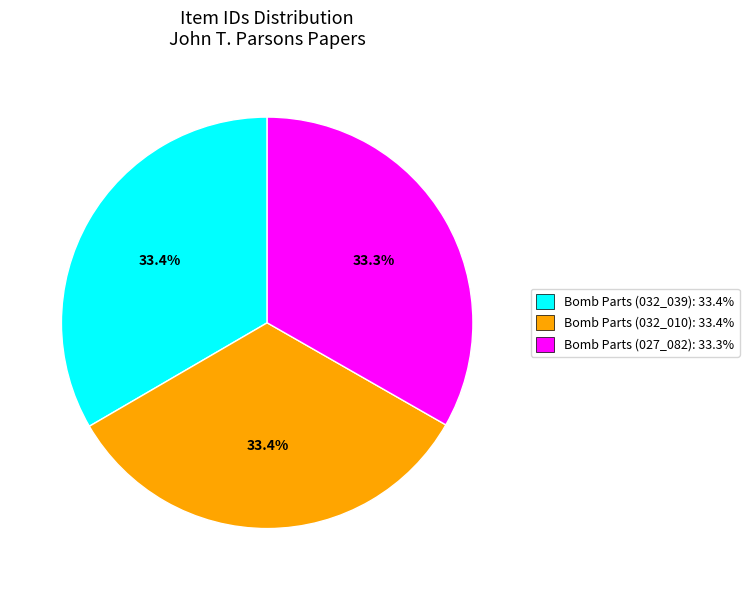

The Bomb Parts (032_039) slice represents 33% of the pie. True or false?

True